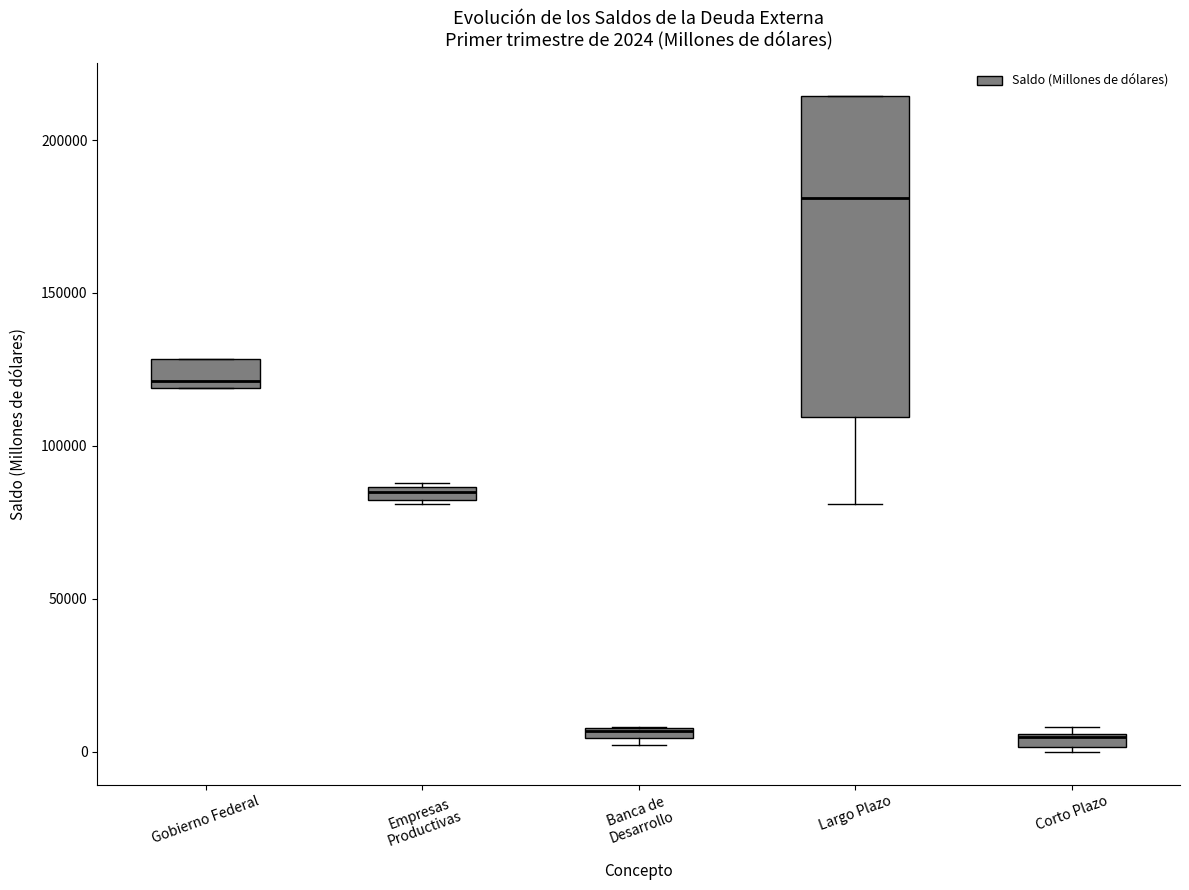

Which box is the tallest, from its lower edge to its upper edge?

Largo Plazo